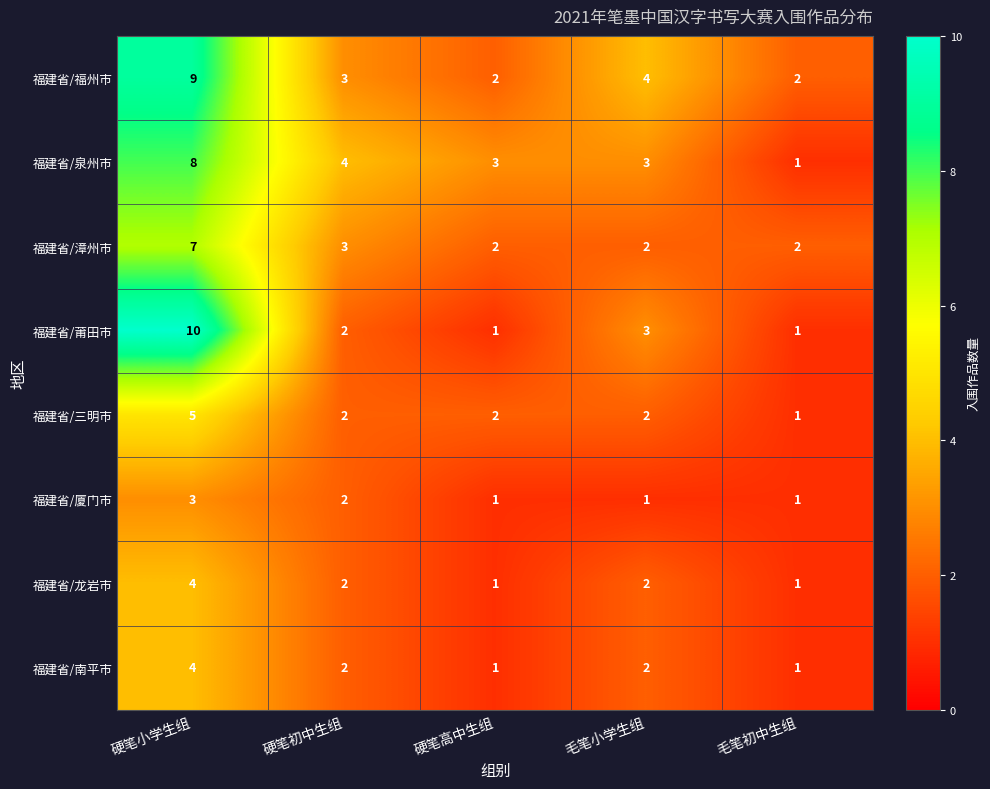

Between 硬笔小学生组 and 毛笔小学生组, which series saw the biggest shift?

福建省/莆田市